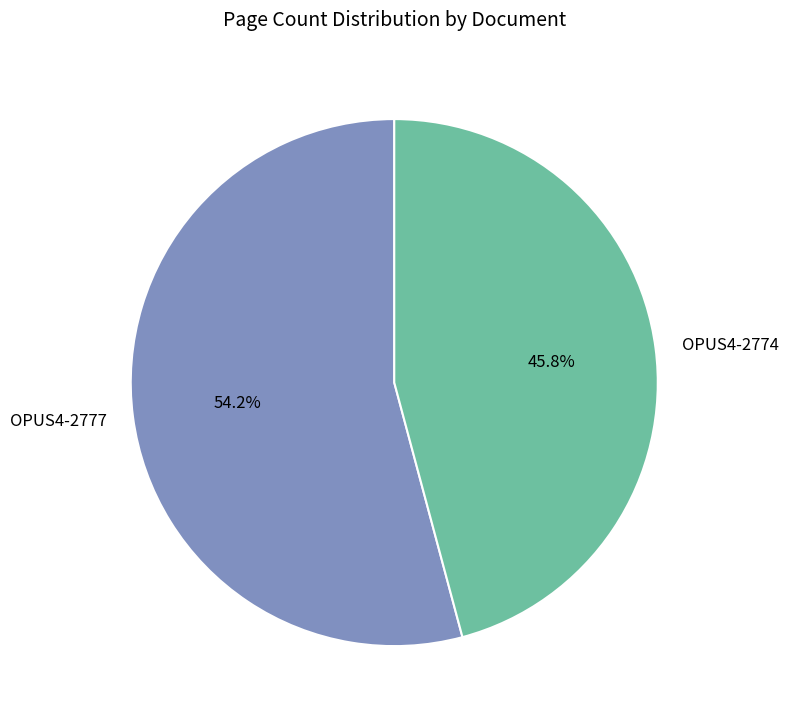

What is the largest slice in the pie chart?

OPUS4-2777